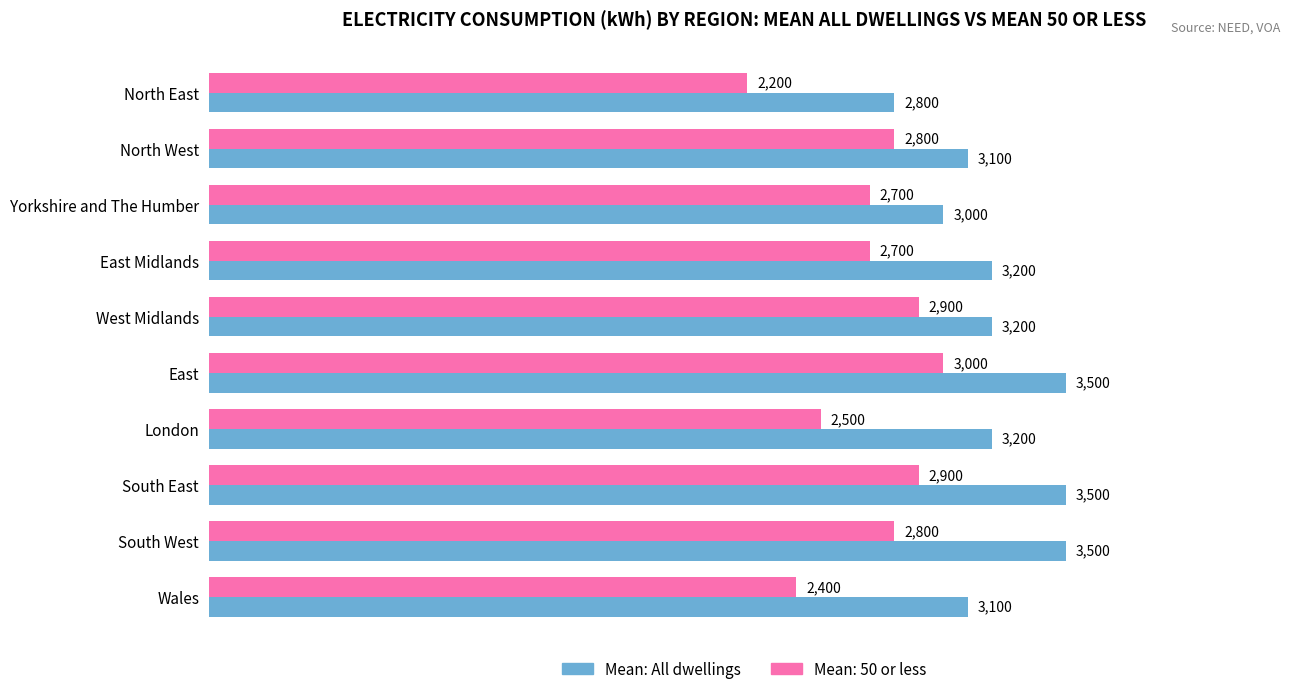

Count the Mean: All dwellings values in the range 3100 to 3500.

8